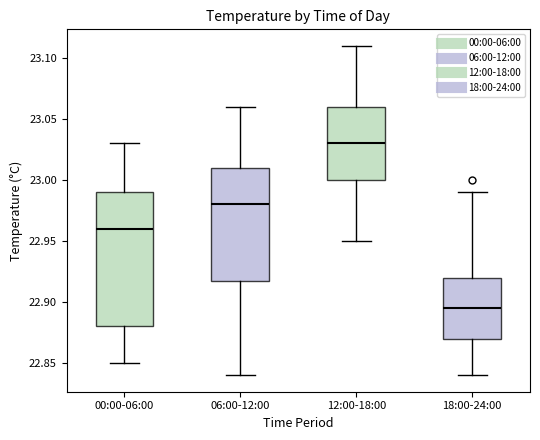

Reading left to right, read every box against the y-axis: the position of its median line, the range the box covers, and the ends of its whiskers. The values are not printed on the chart, so give them approximately, as read against the axis.

00:00-06:00: median 22.960, box 22.880 to 22.990, whiskers 22.850 to 23.030
06:00-12:00: median 22.980, box 22.920 to 23.010, whiskers 22.840 to 23.060
12:00-18:00: median 23.030, box 23.000 to 23.060, whiskers 22.950 to 23.110
18:00-24:00: median 22.895, box 22.870 to 22.920, whiskers 22.840 to 22.990